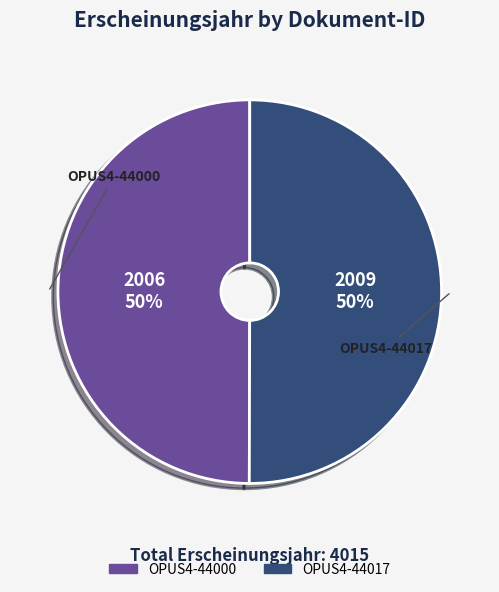

To the nearest percent, what is the average slice percentage?

50%